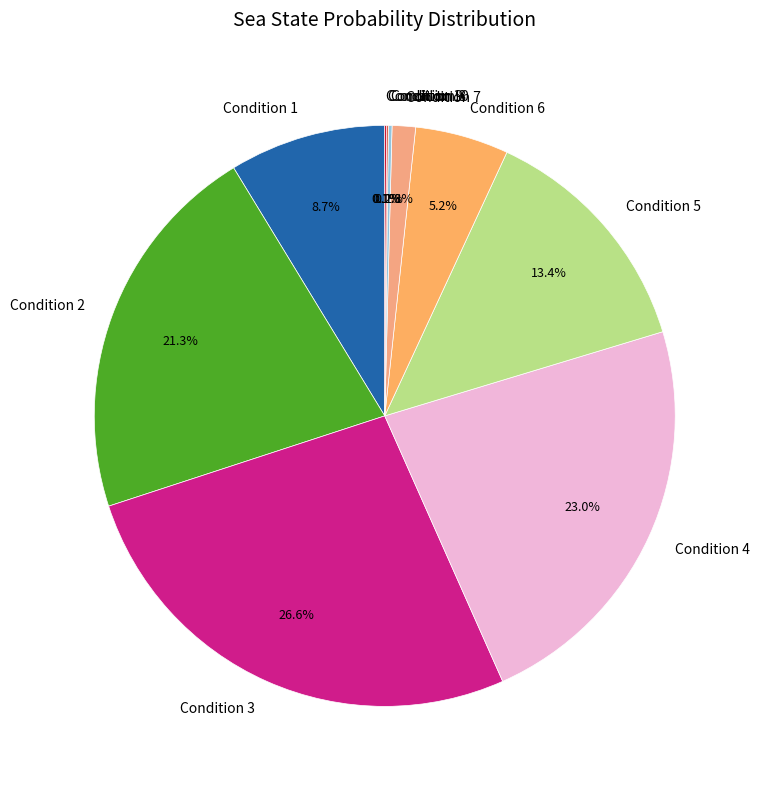

What is the smallest slice in the pie chart?

9